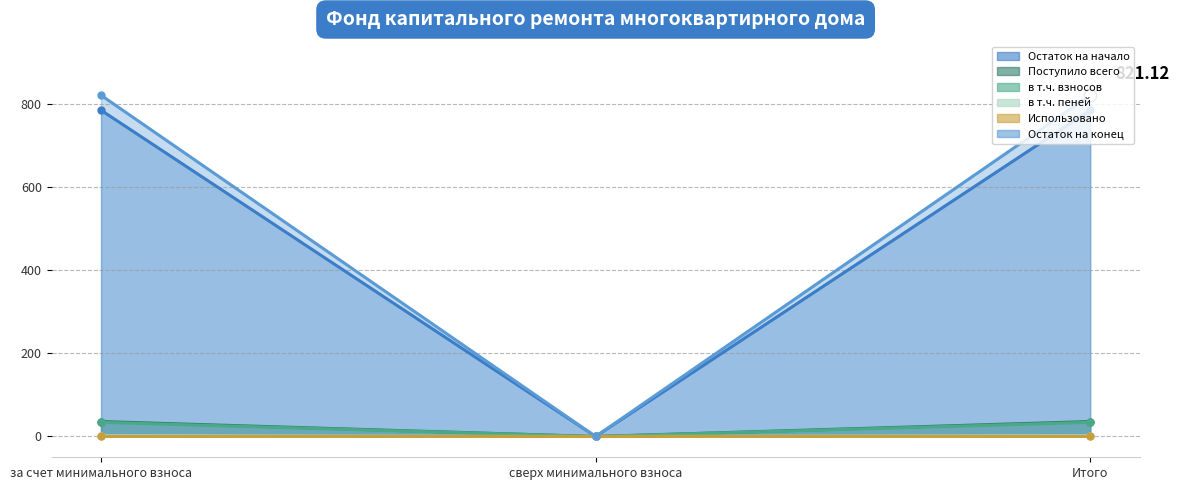

At how many categories does at least one series exceed 735?

2